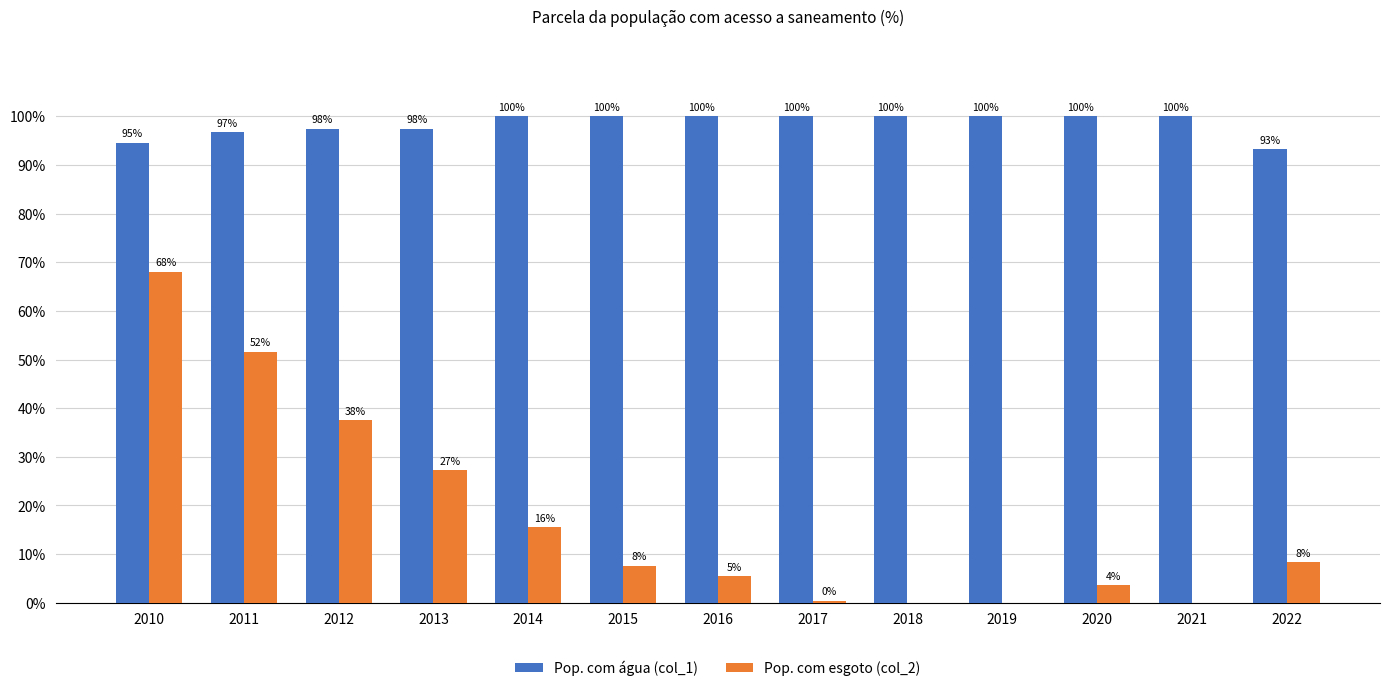

What are all the series names shown in the legend?

Pop. com água (col_1), Pop. com esgoto (col_2)